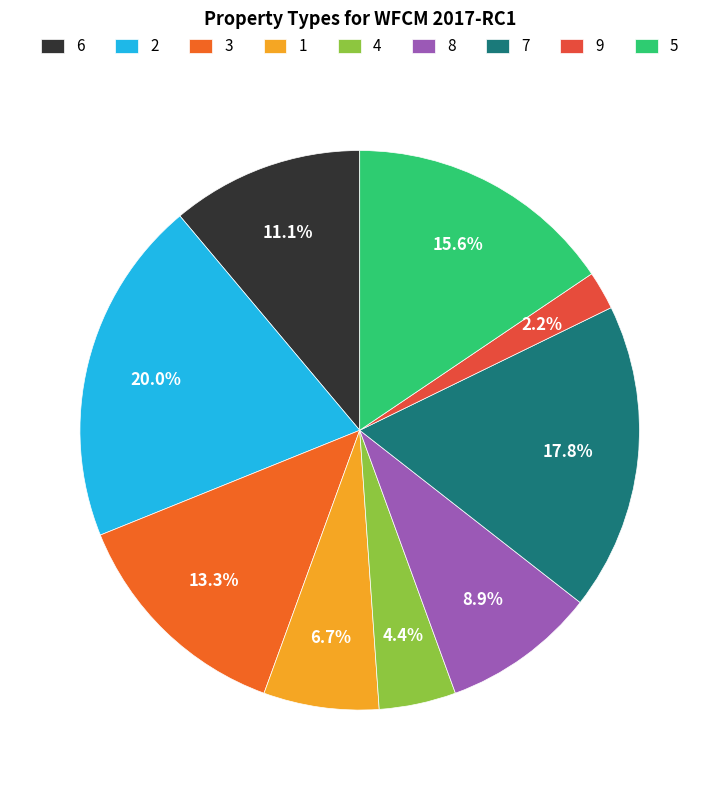

What is the ratio of the value at 5 to the value at 6?

1.4